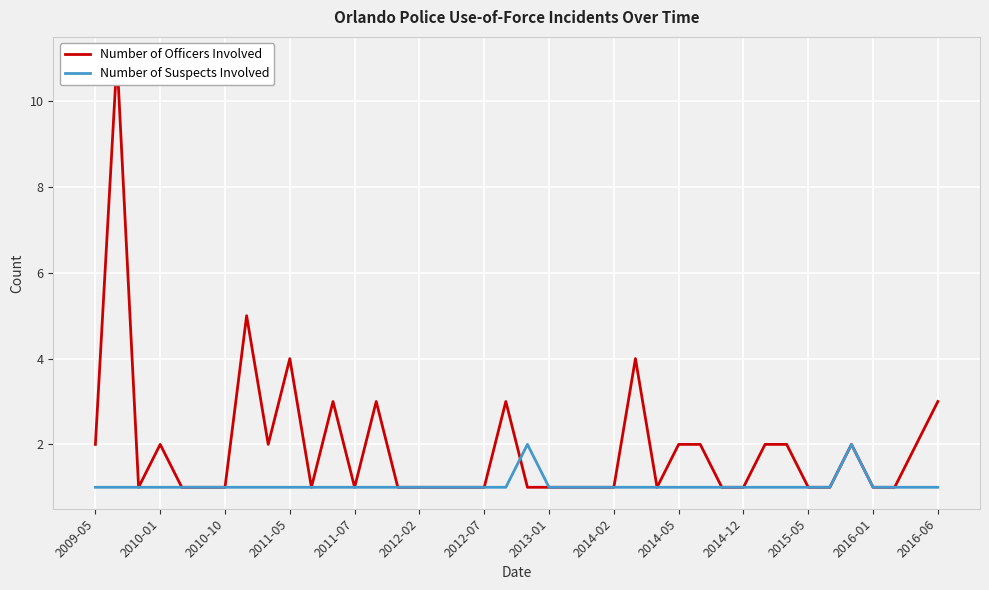

What is the total value across all series at 25?

5